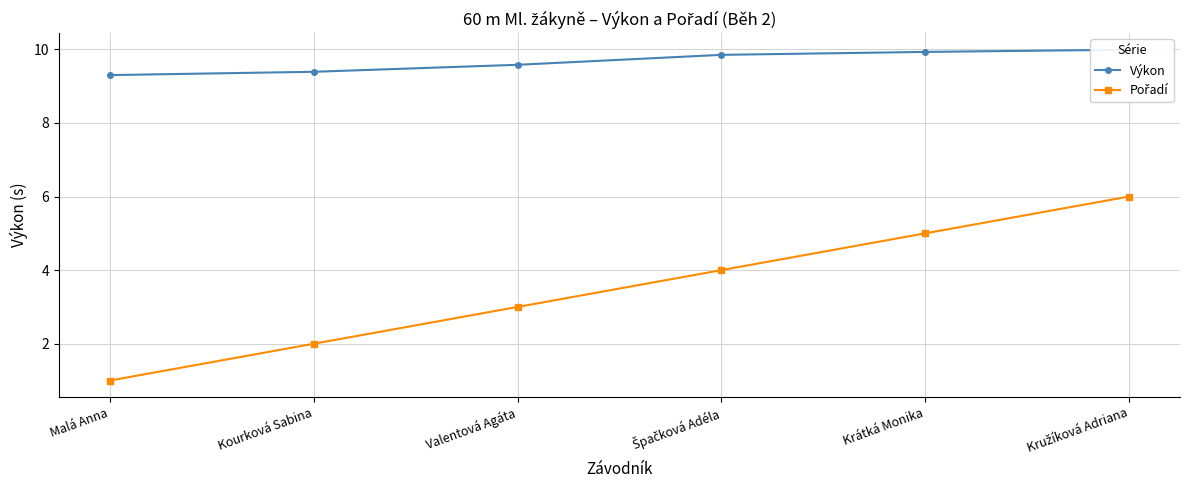

How many distinct data groups are displayed?

2